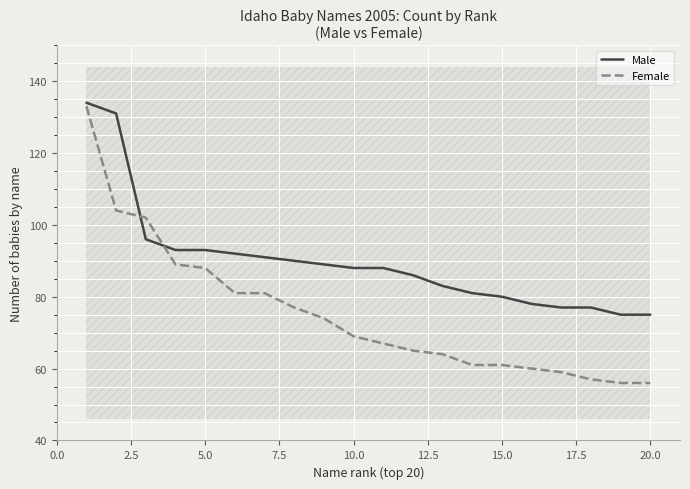

What is the lowest value of the Female series?

56